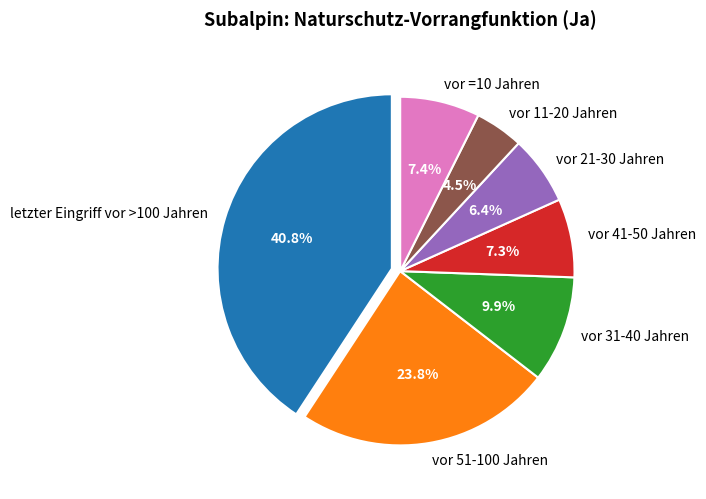

Is there any slice that represents more than half of the pie?

No